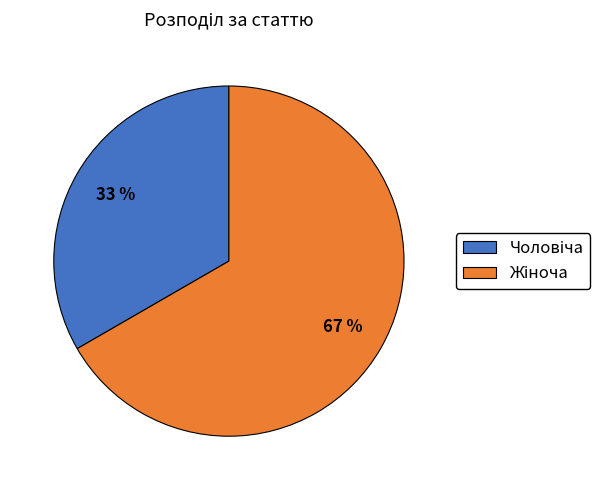

To the nearest percent, what is the average slice percentage?

50%